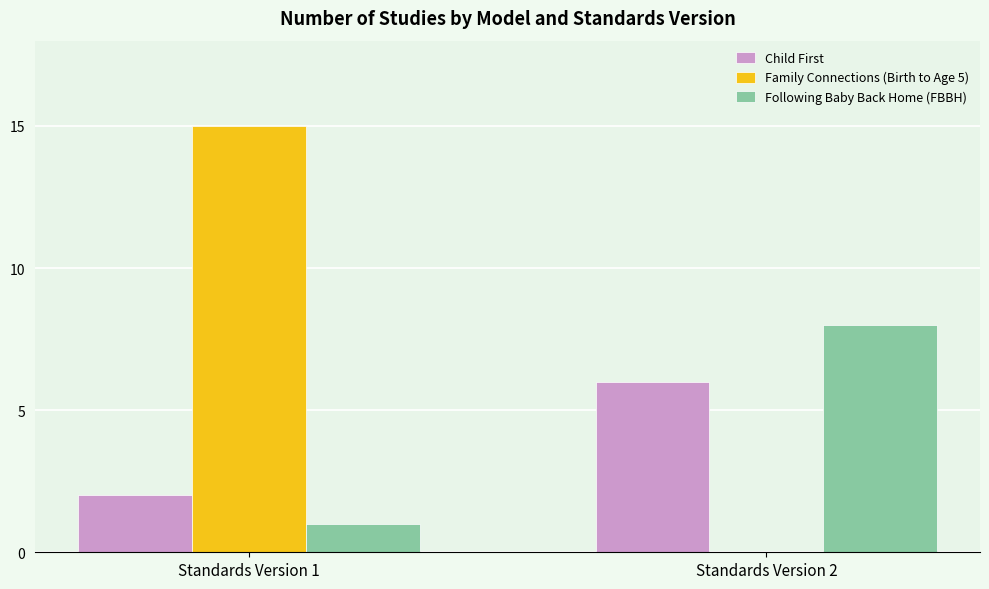

What is the sum of all Family Connections (Birth to Age 5) values?

15